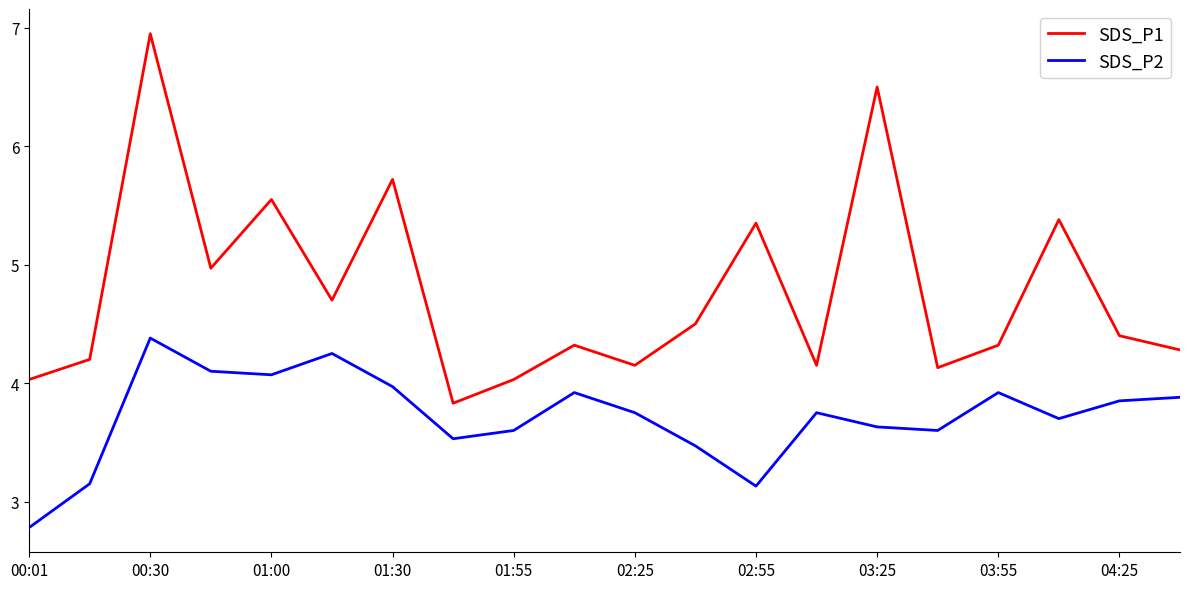

What is the smallest value displayed?

2.8